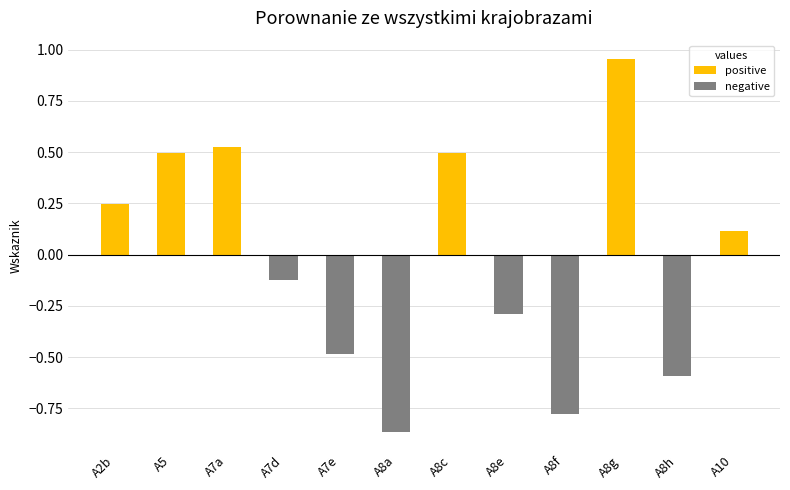

Reading right to left, extract all data points from this chart.

positive: A10=0.1	A8h=0.0	A8g=1.0	A8f=0.0	A8e=0.0	A8c=0.5	A8a=0.0	A7e=0.0	A7d=0.0	A7a=0.5	A5=0.5	A2b=0.2
negative: A10=0.0	A8h=-0.6	A8g=0.0	A8f=-0.8	A8e=-0.3	A8c=0.0	A8a=-0.9	A7e=-0.5	A7d=-0.1	A7a=0.0	A5=0.0	A2b=0.0